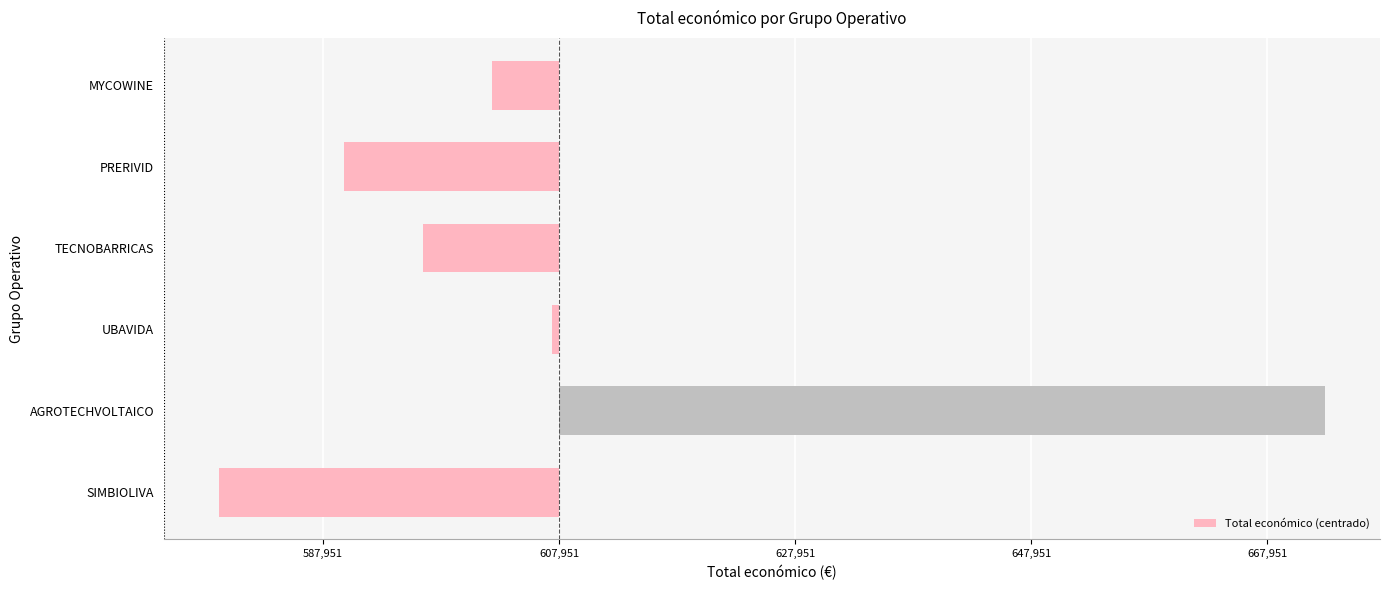

What is the minimum value shown in the chart?

-28799.9